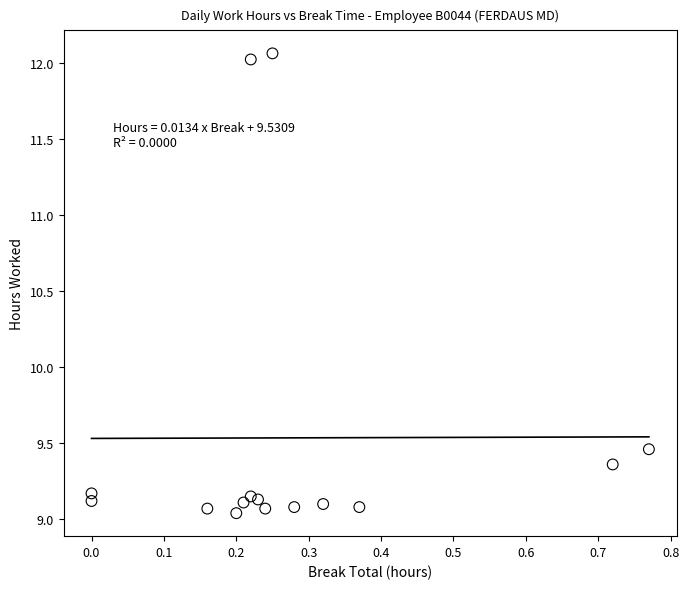

What is the range of X values (max minus min)?

0.8